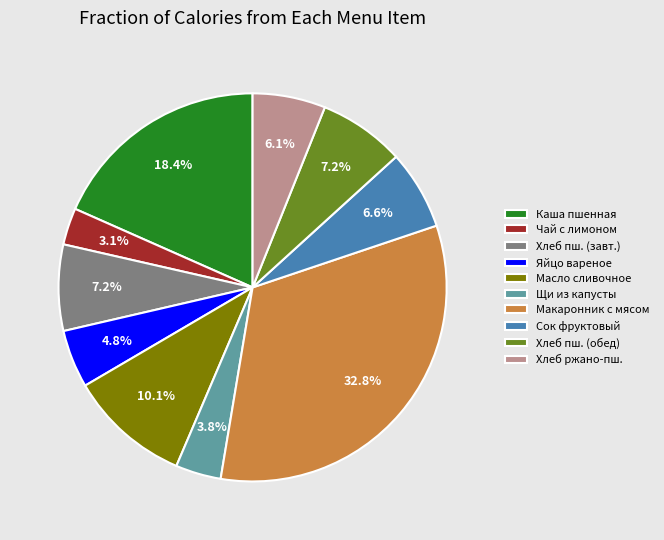

Count the number of slices in the pie.

10